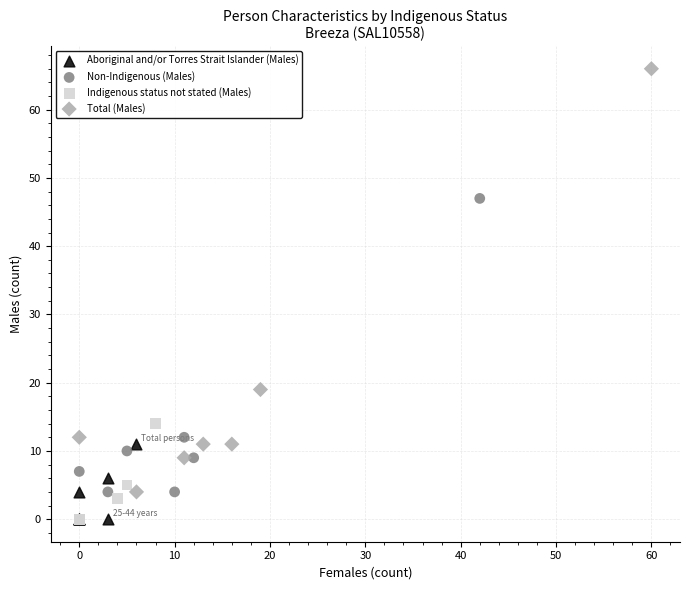

What are all the series names shown in the legend?

Aboriginal and/or Torres Strait Islander (Males), Non-Indigenous (Males), Indigenous status not stated (Males), Total (Males)